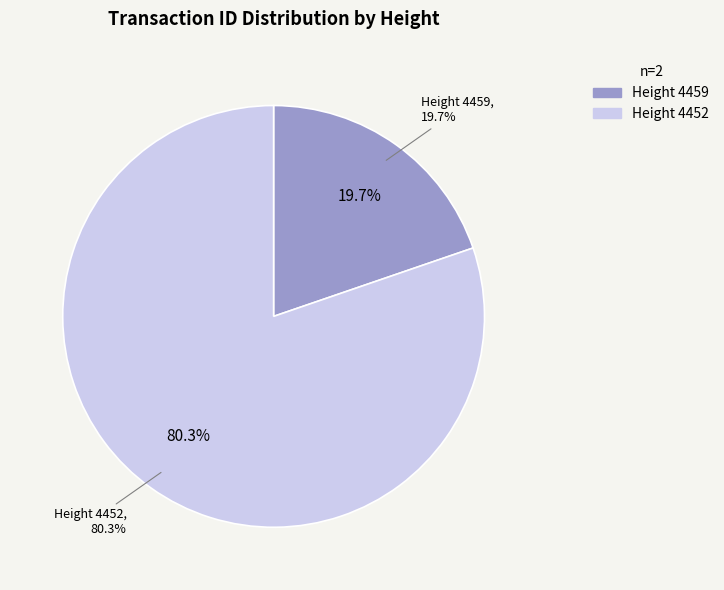

True or false: 4452 accounts for 80% of the total.

True